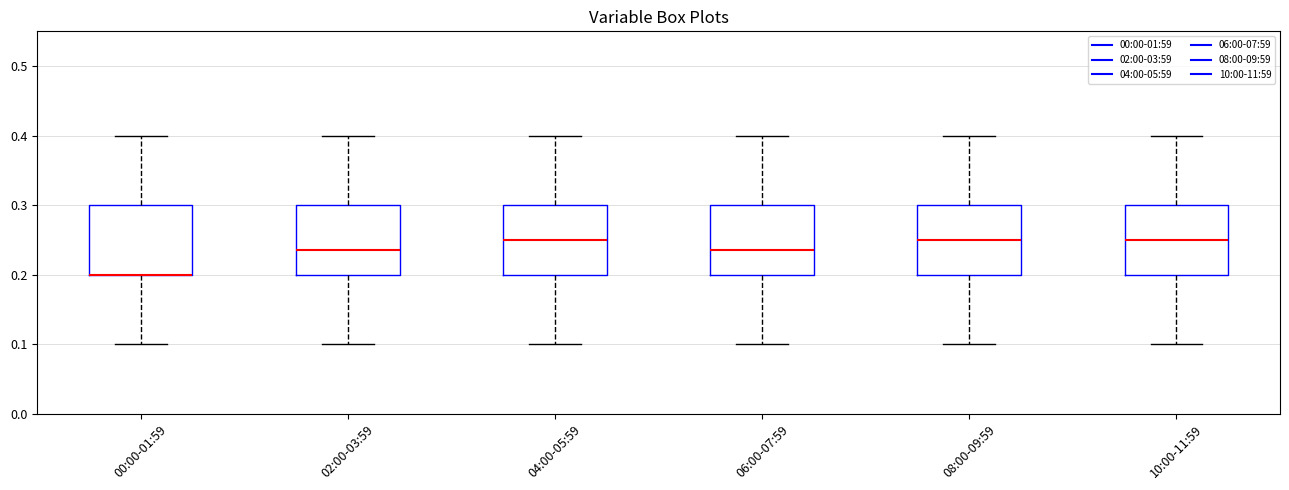

Where is the upper edge of the box for 08:00-09:59 on the y-axis? The values are not printed on the chart, so give them approximately, as read against the axis.

0.30